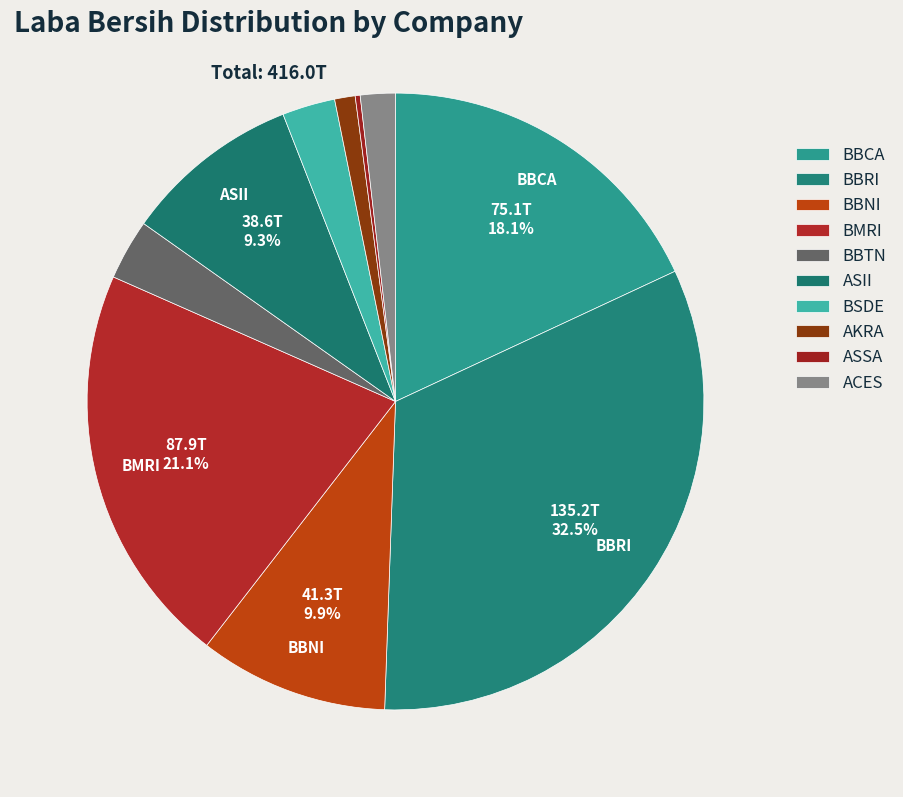

True or false: ASII accounts for 17% of the total.

False